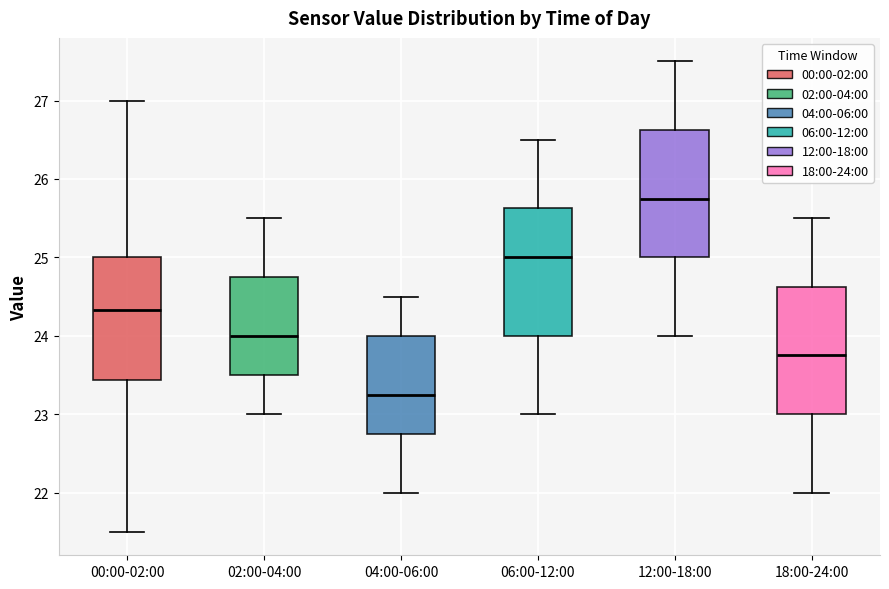

Which box's median line is the highest?

12:00-18:00